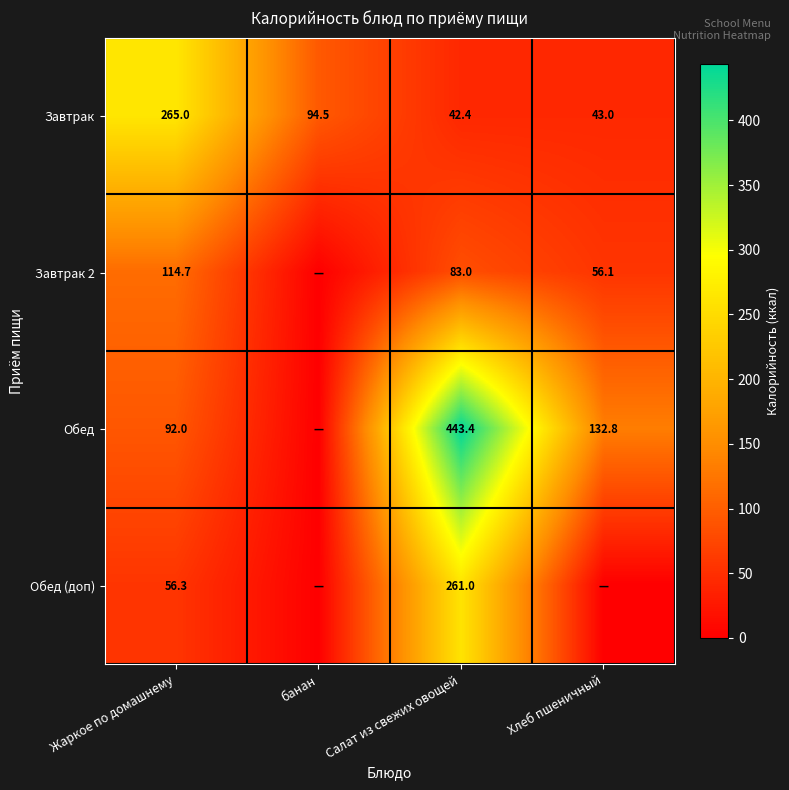

What is the spread (max minus min) of values at Жаркое по домашнему?

208.7